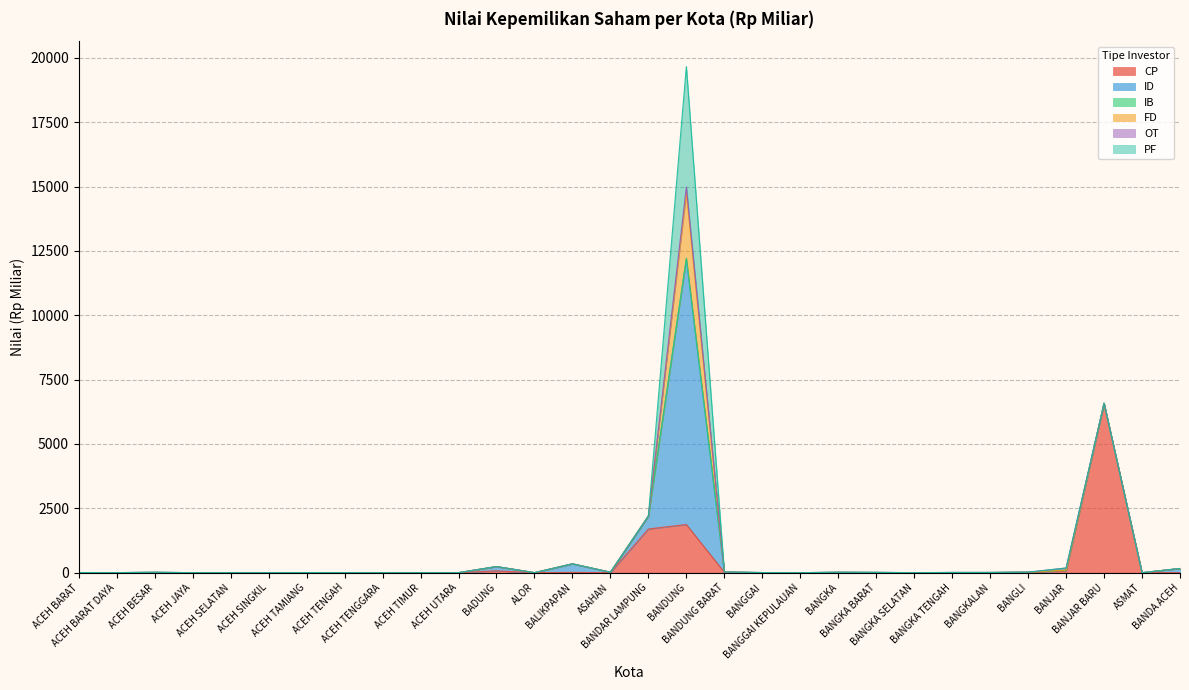

Is the value of CP at BANGKALAN greater than the value of IB at BANGGAI KEPULAUAN?

No